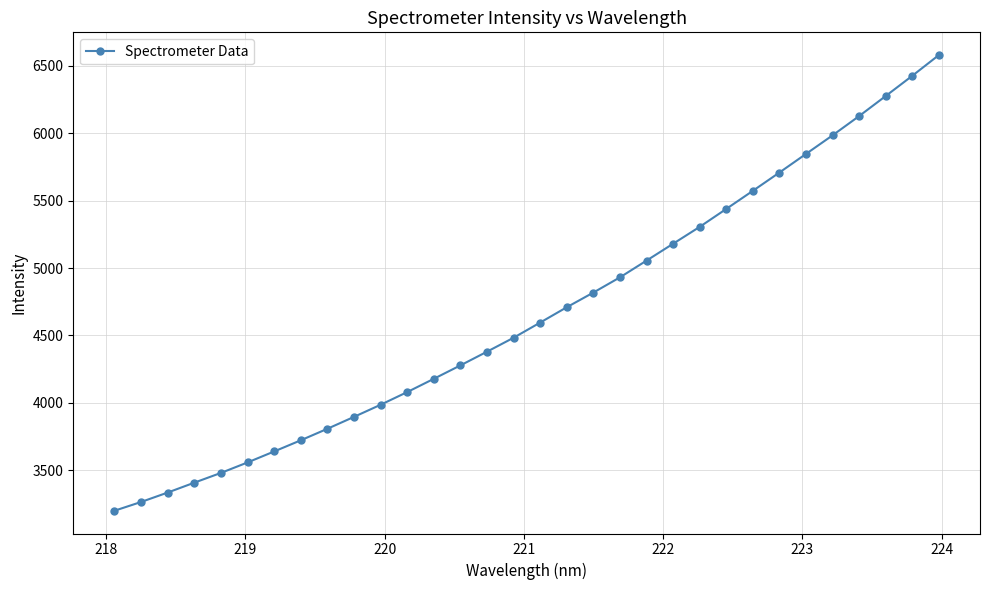

What is the difference between the maximum and minimum values?

3381.6